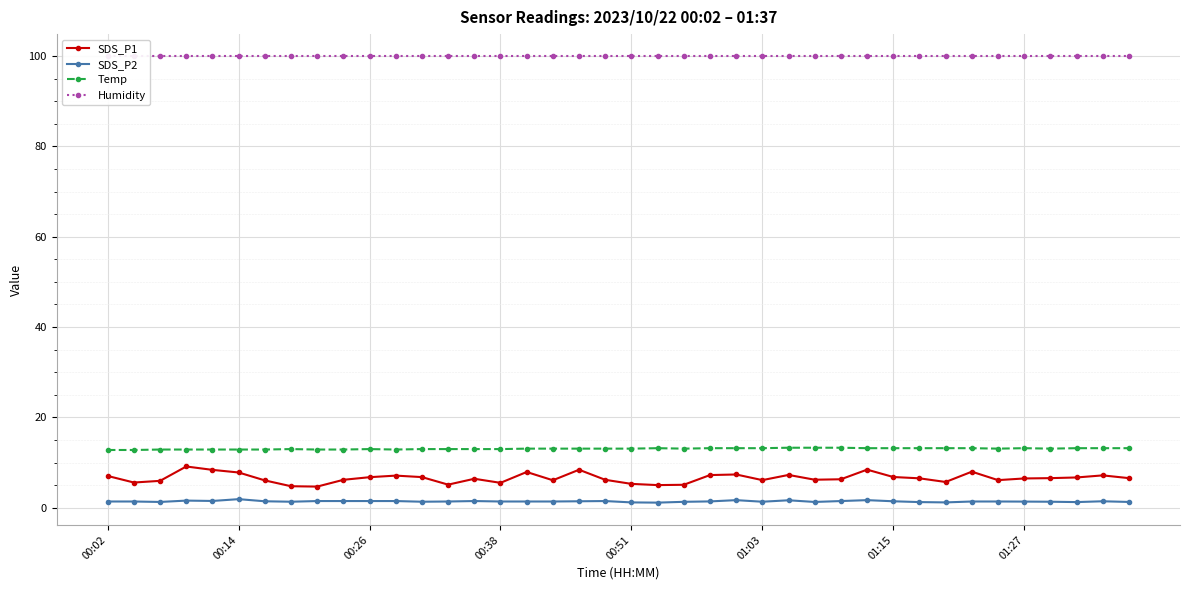

How many interior local valleys does the SDS_P1 series have?

10